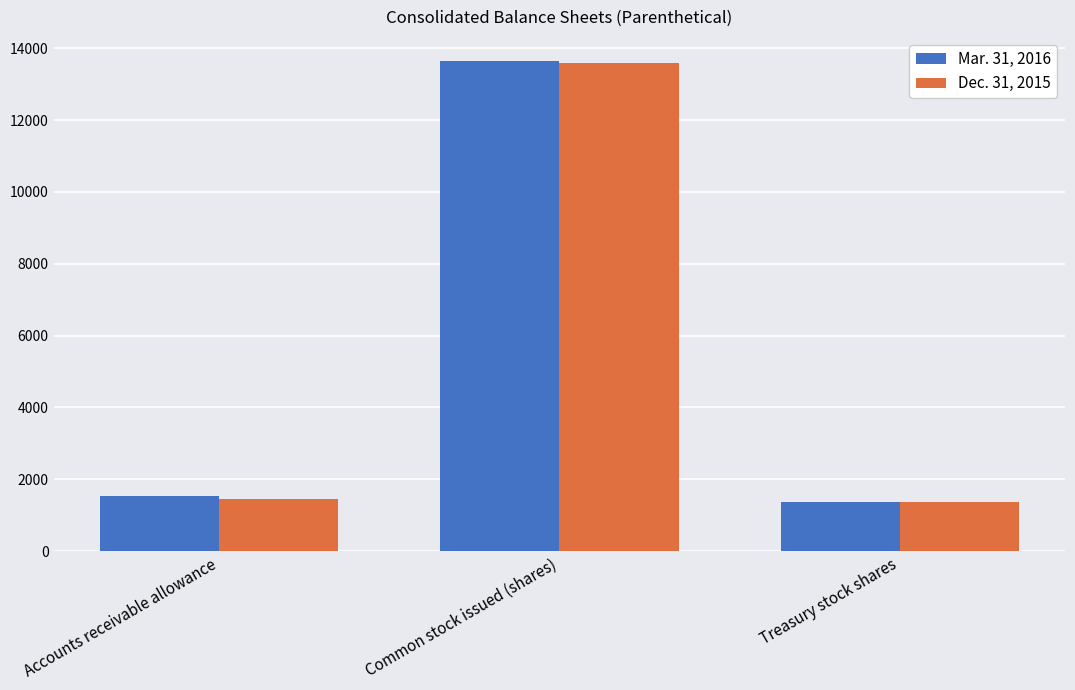

At which label is Mar. 31, 2016 closest to 7503?

Accounts receivable allowance